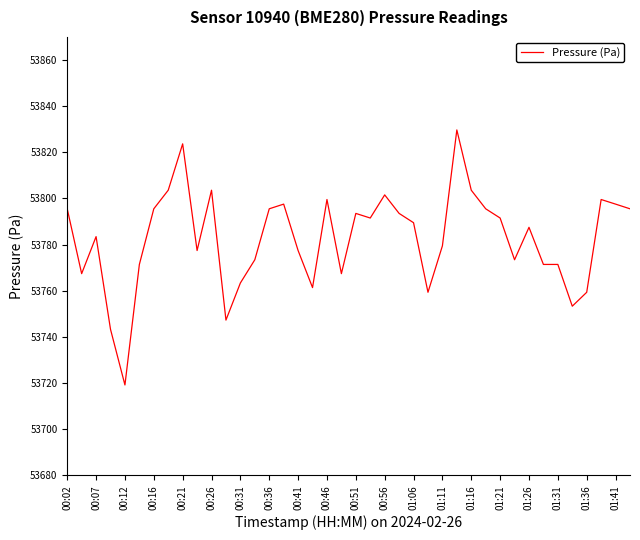

What is the minimum value shown in the chart?

53719.1